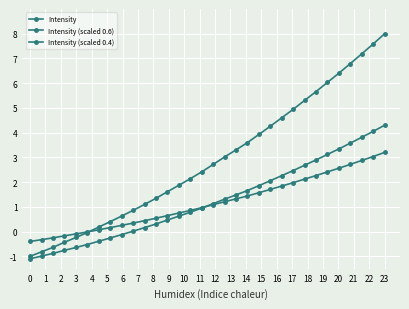

What is the difference between the maximum and minimum values in the Intensity series?

9.0